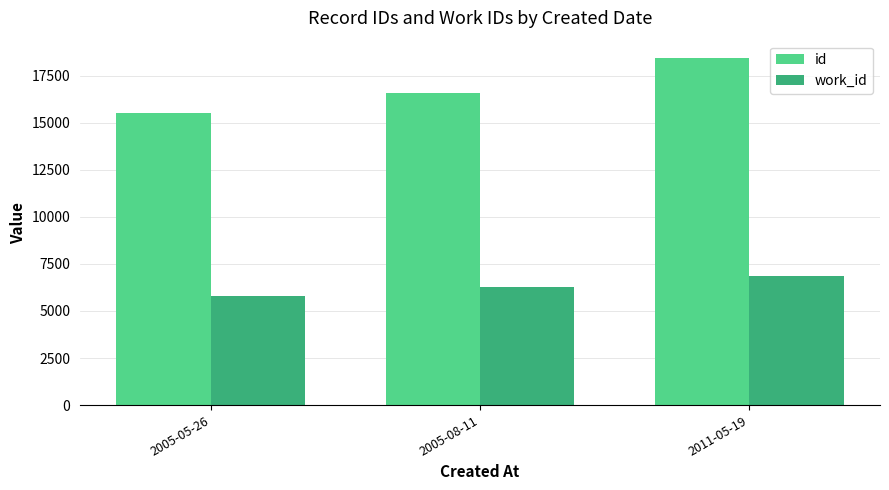

Read the id value at 2005-05-26.

15512.7